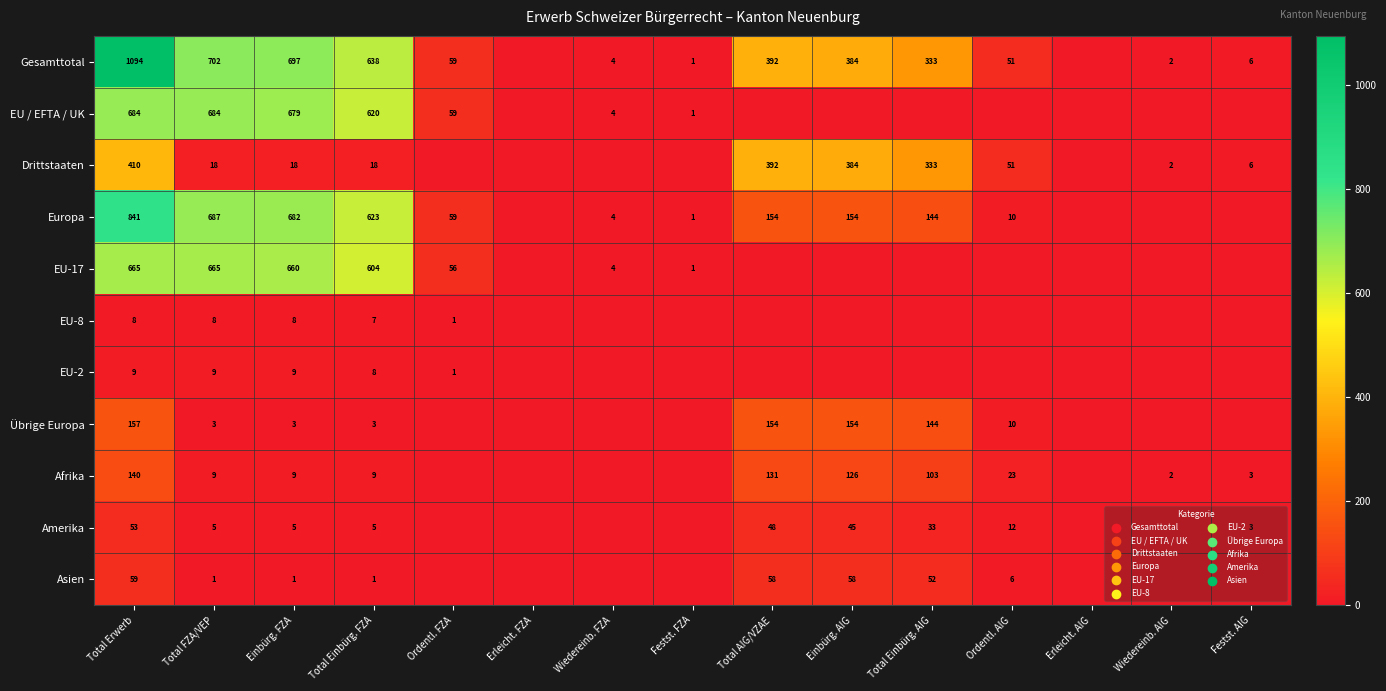

What is the spread (max minus min) of values at Total FZA/VEP?

701